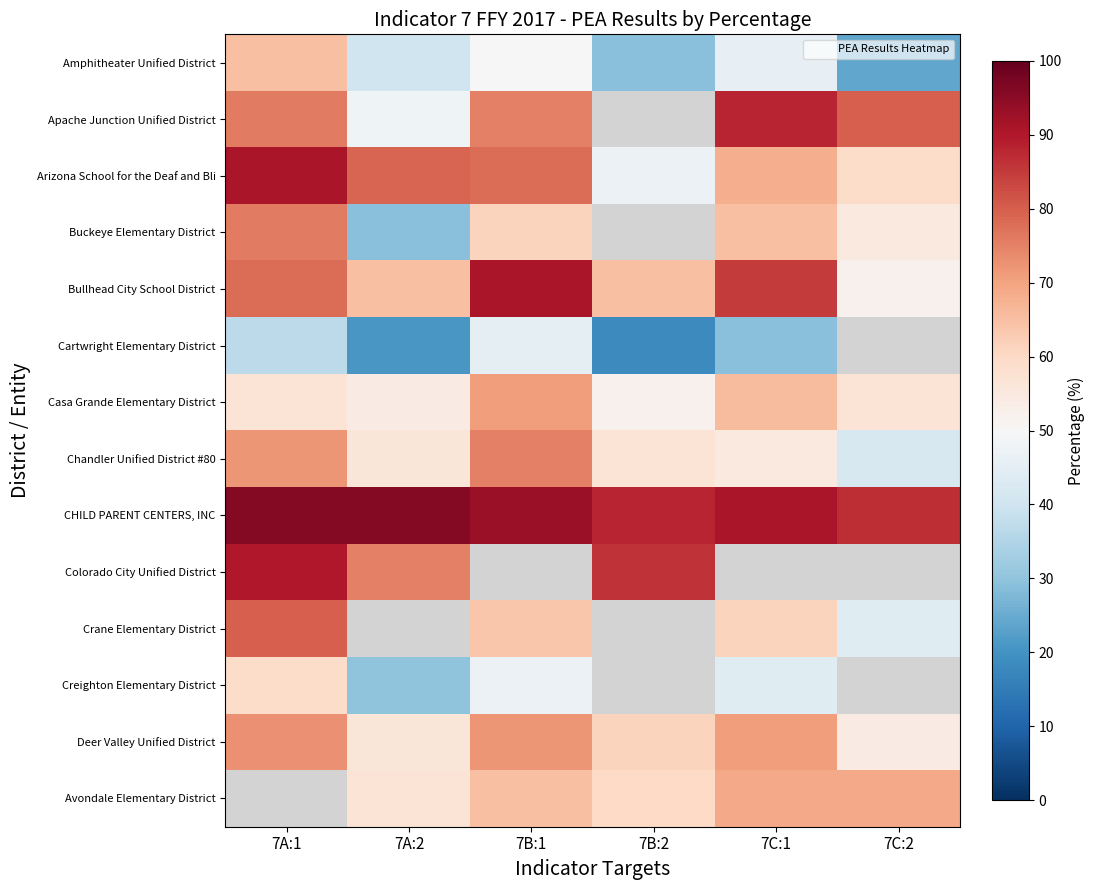

What is the difference between the highest and lowest values at 7C:1?

62.0